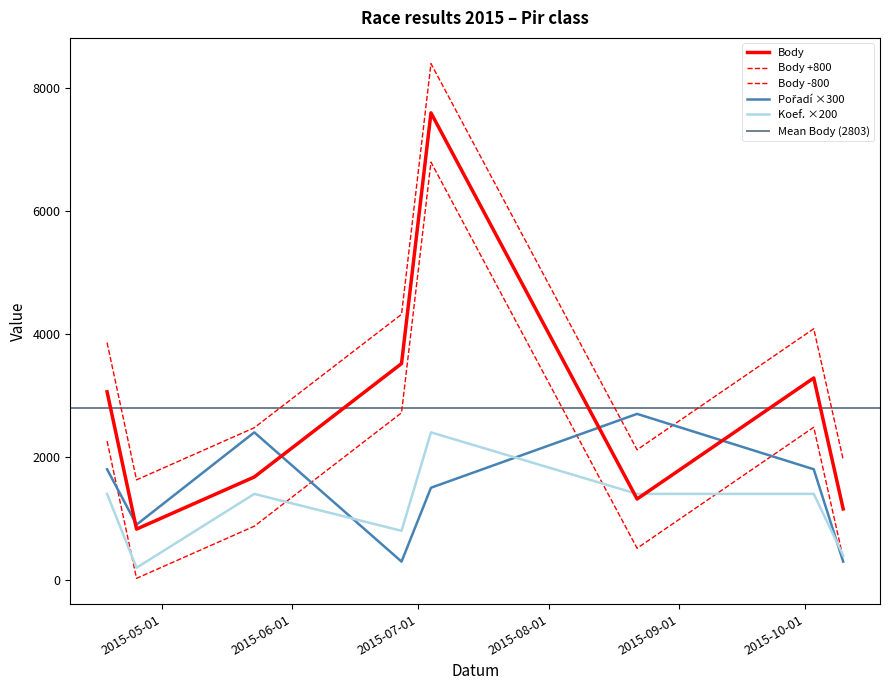

Which category has the highest value in the Pořadí series?

2015-08-22